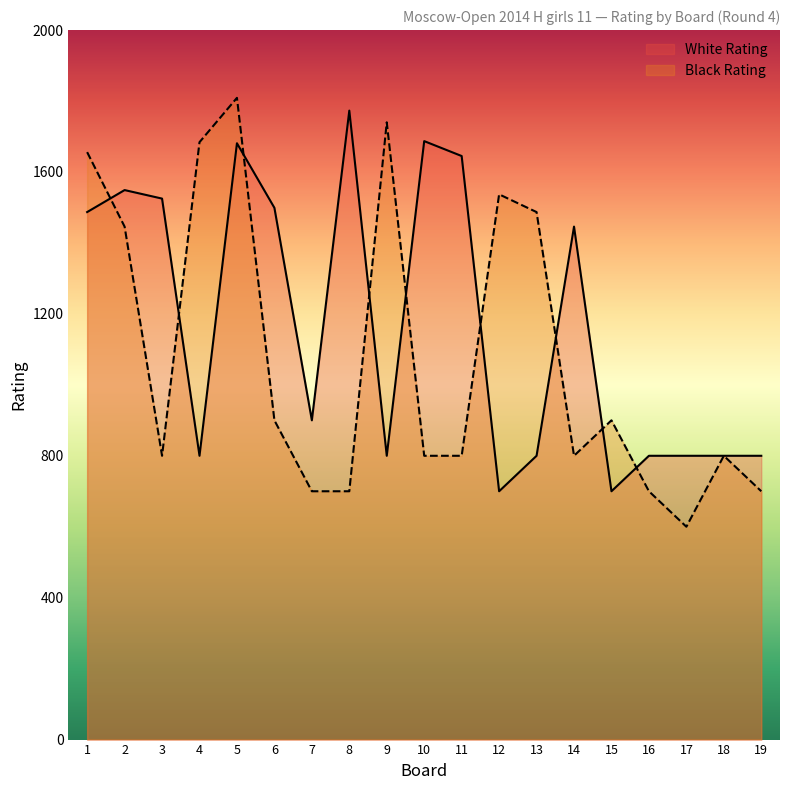

Which series ends up on top after the final intersection of Black Rating and White Rating?

White Rating